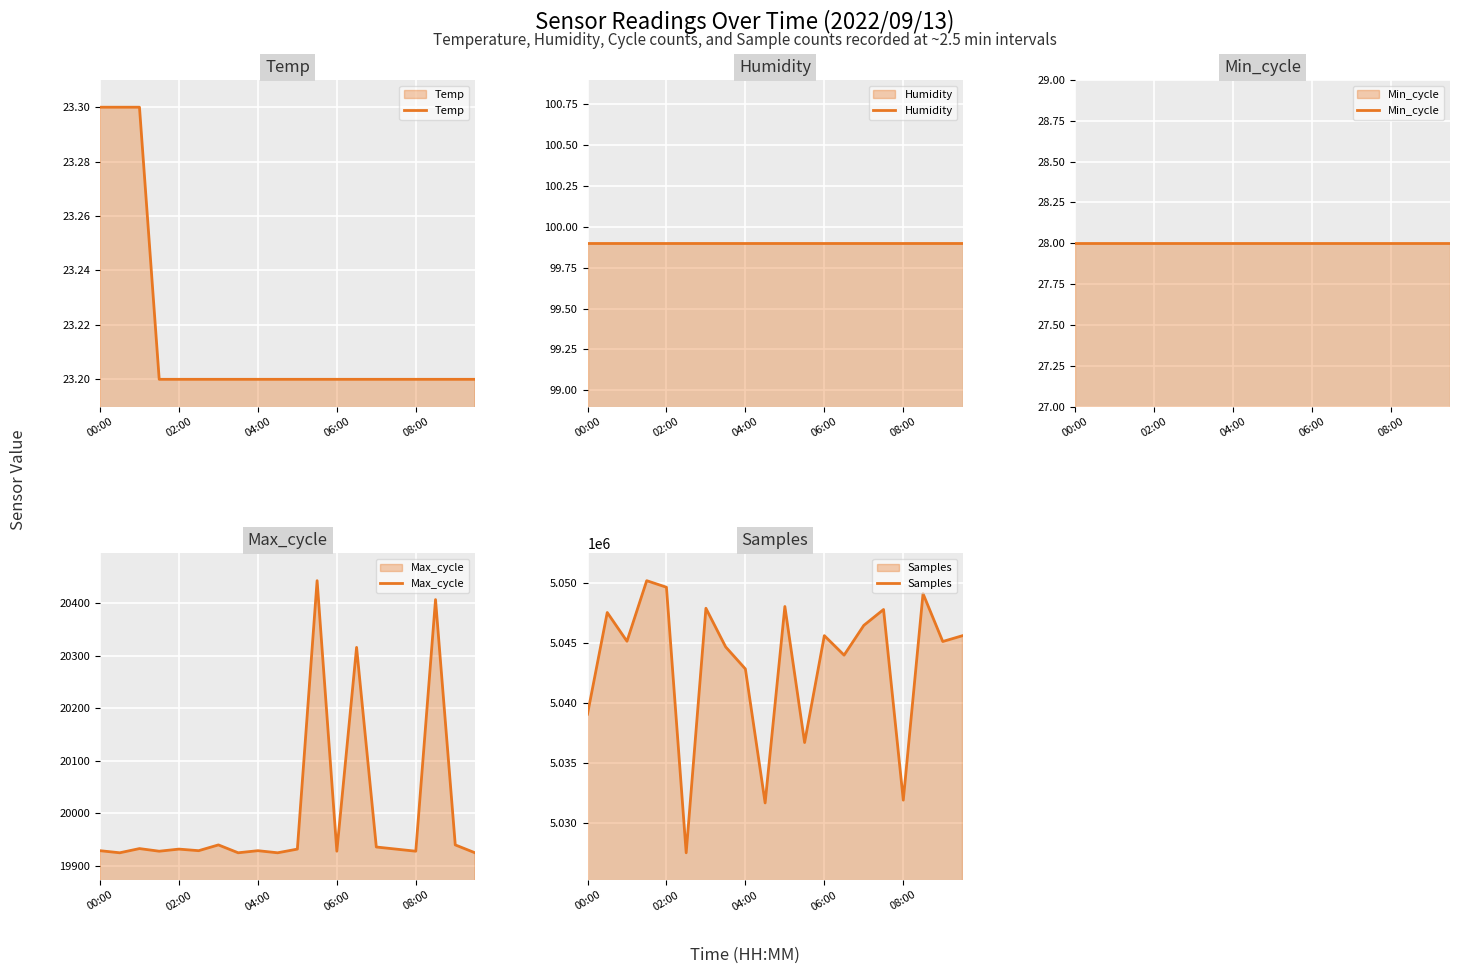

The Temp series shows 23.2 at 6. True or false?

True